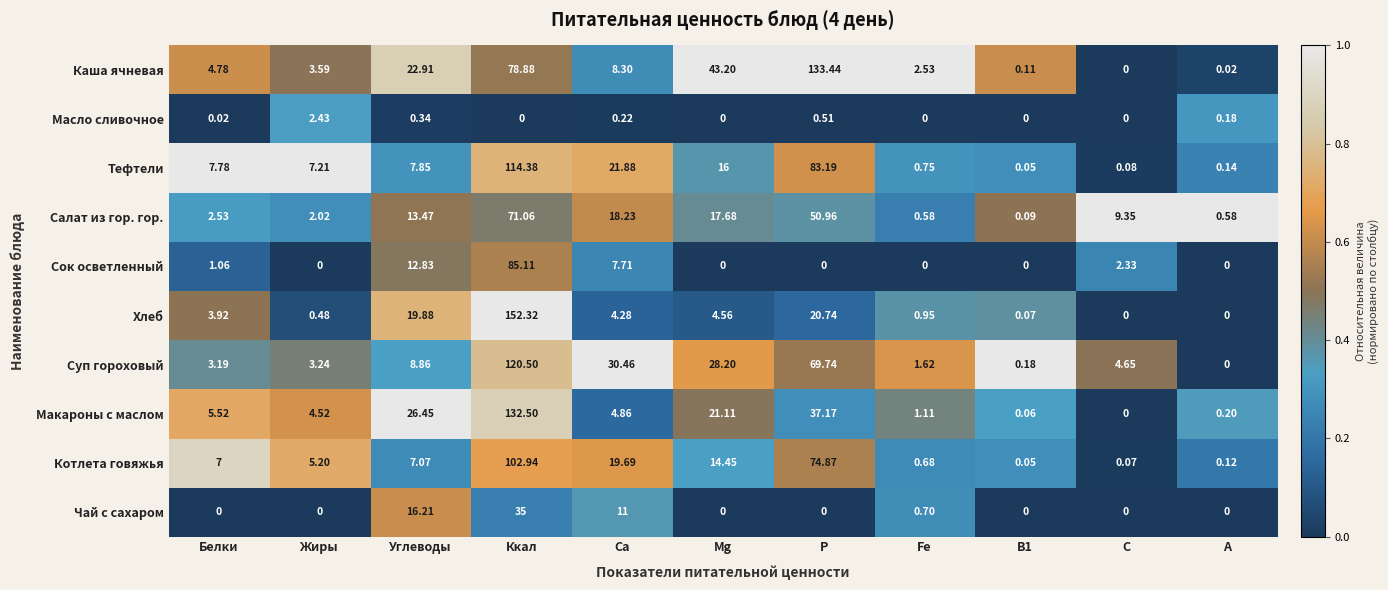

Rank the series by their maximum value, from highest to lowest.

Хлеб, Каша ячневая, Макароны с маслом, Суп гороховый, Тефтели, Котлета говяжья, Сок осветленный, Салат из гор. гор., Чай с сахаром, Масло сливочное